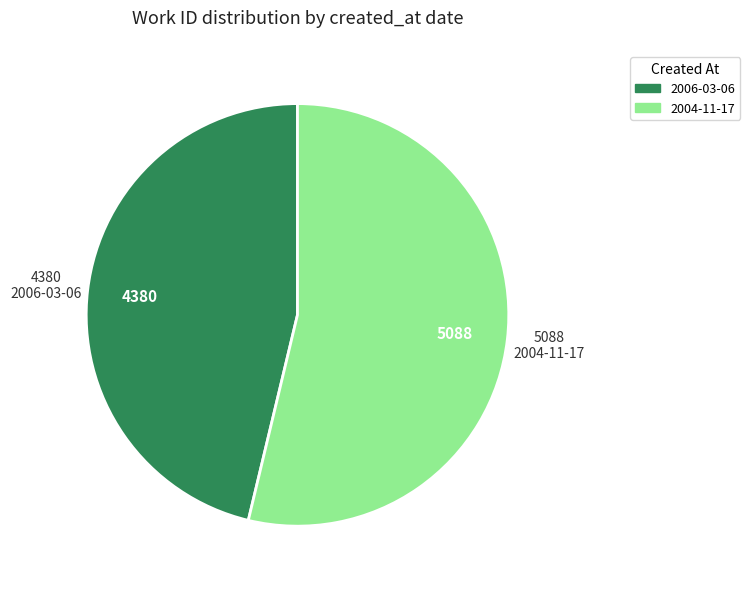

Rank the categories by value from lowest to highest.

2006-03-06, 2004-11-17